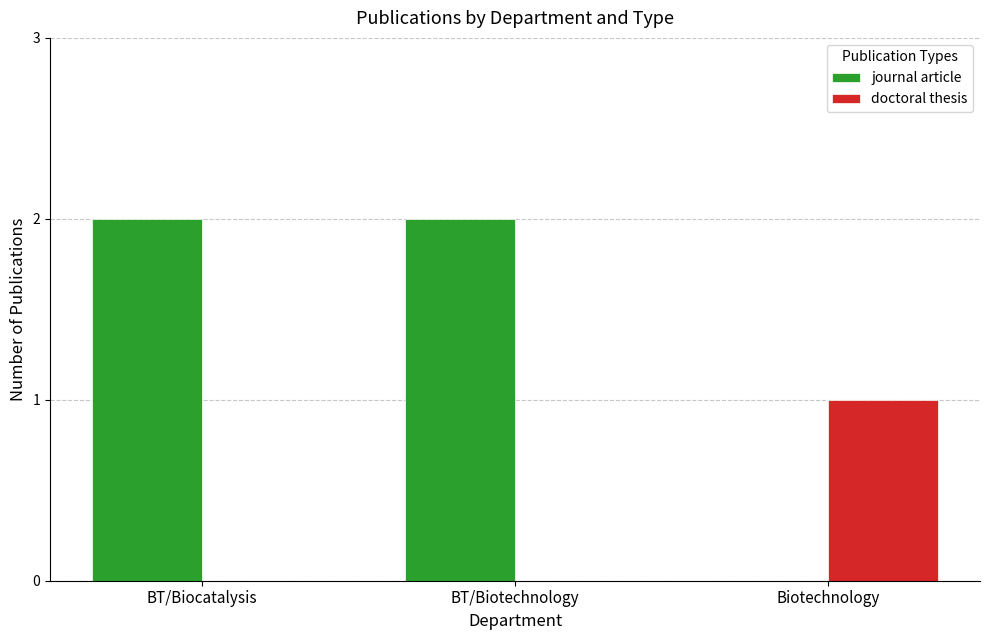

Are the bars horizontal?

No